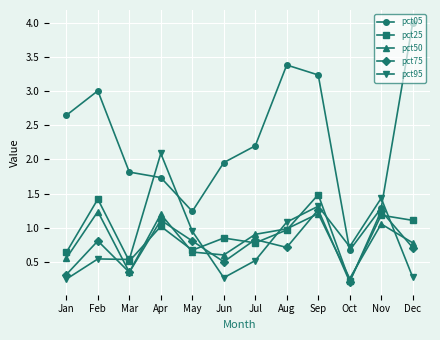

What is the greatest value displayed?

4.0